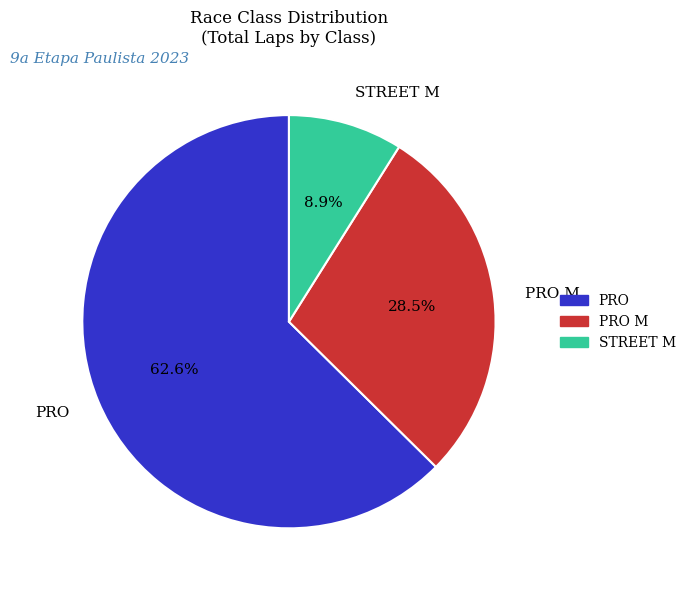

What portion of the pie excludes PRO?

37.4%